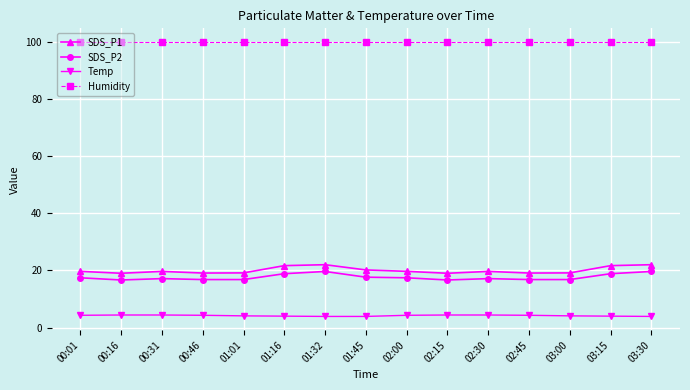

What is the maximum value for Humidity?

99.9